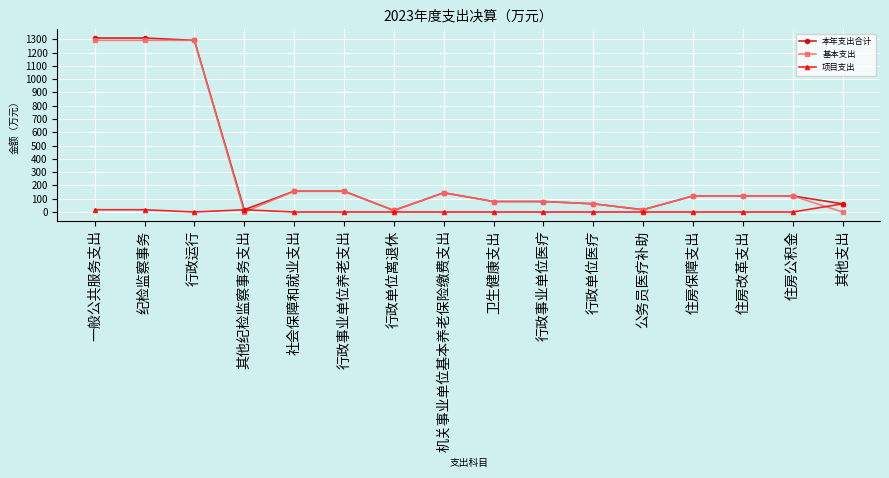

What is the spread (max minus min) of values at 行政事业单位养老支出?

156.6